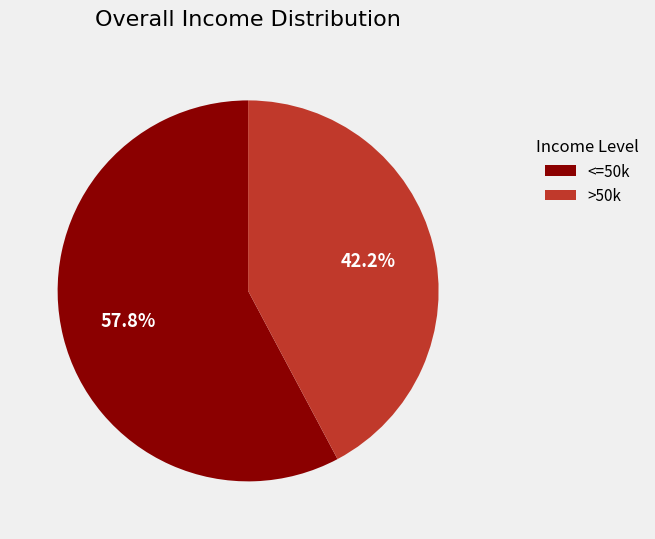

Is >50k the majority of the pie?

No